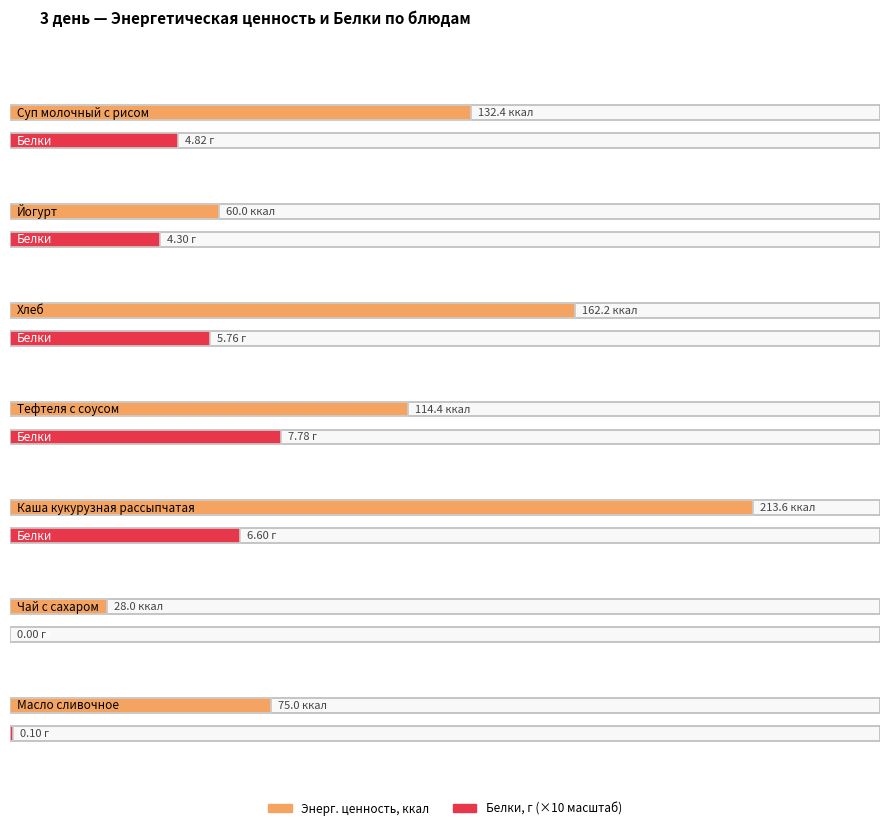

At how many categories does at least one series exceed 56?

6